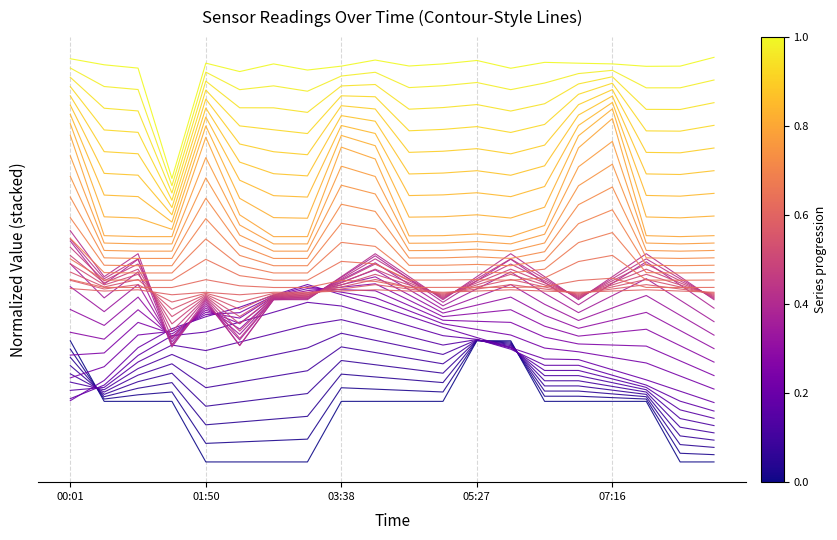

What is the maximum value shown in the chart?

6.7